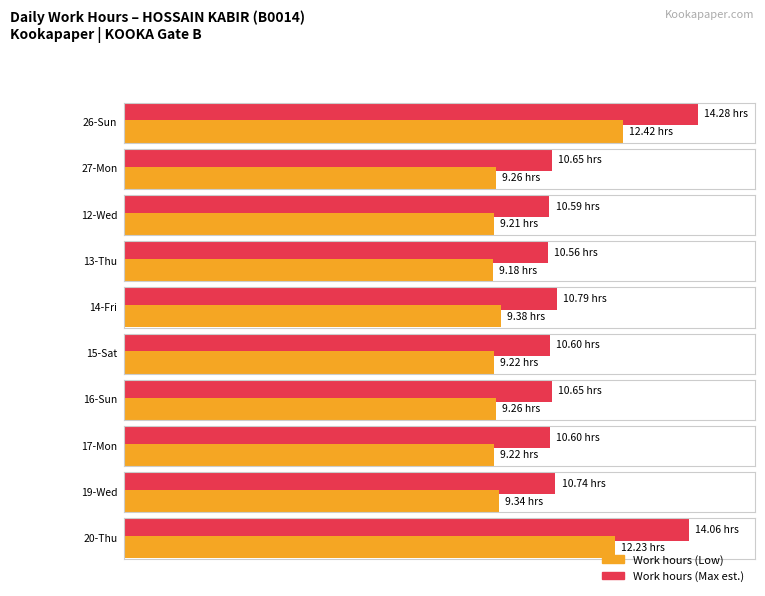

Does the chart contain stacked bars?

No